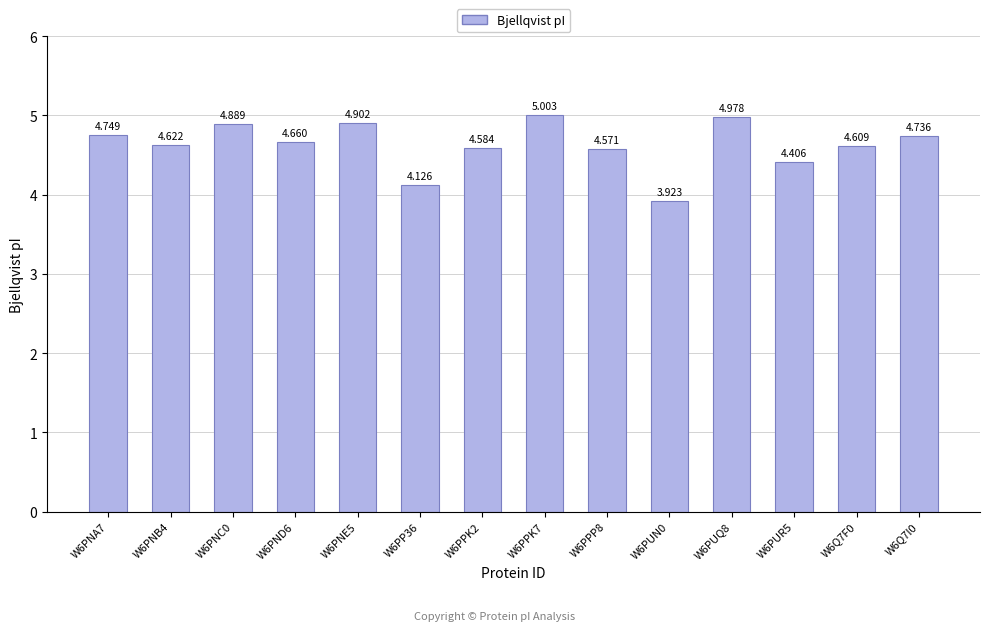

The value at W6Q7I0 is 4.7. True or false?

True